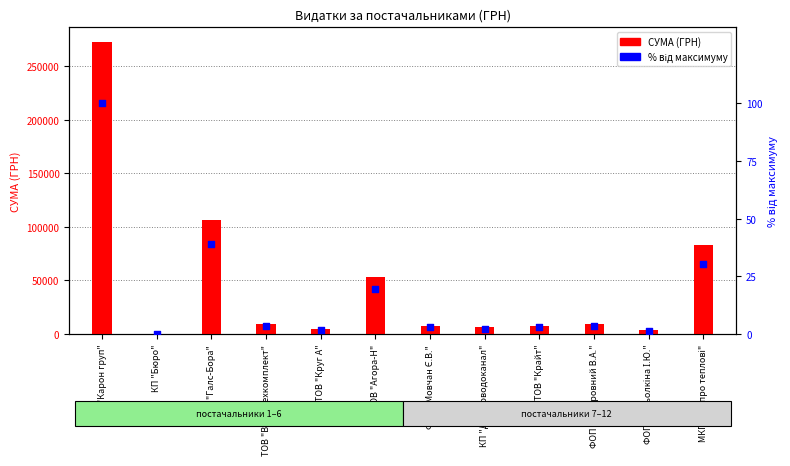

Between ТОВ "Крайт" and ТОВ "Галс-Бора", which is larger?

ТОВ "Галс-Бора"